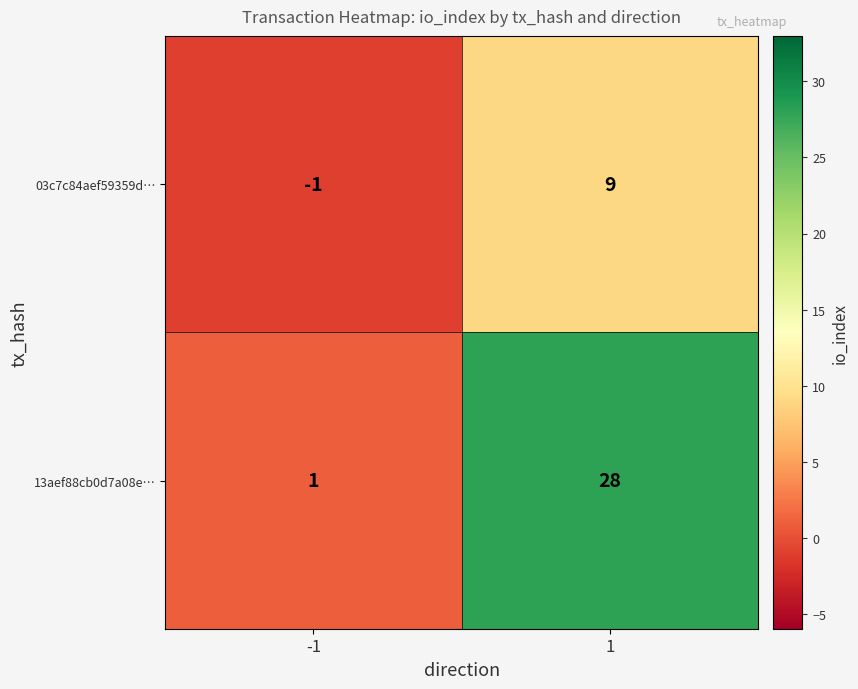

What is the difference between the maximum and minimum values in the 13aef88cb0d7a08e… series?

27